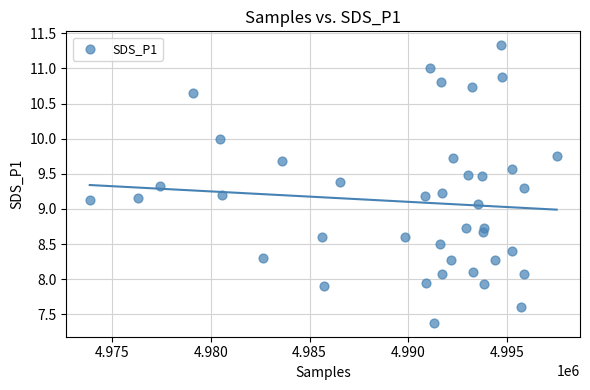

What is the range of X values (max minus min)?

23683.0